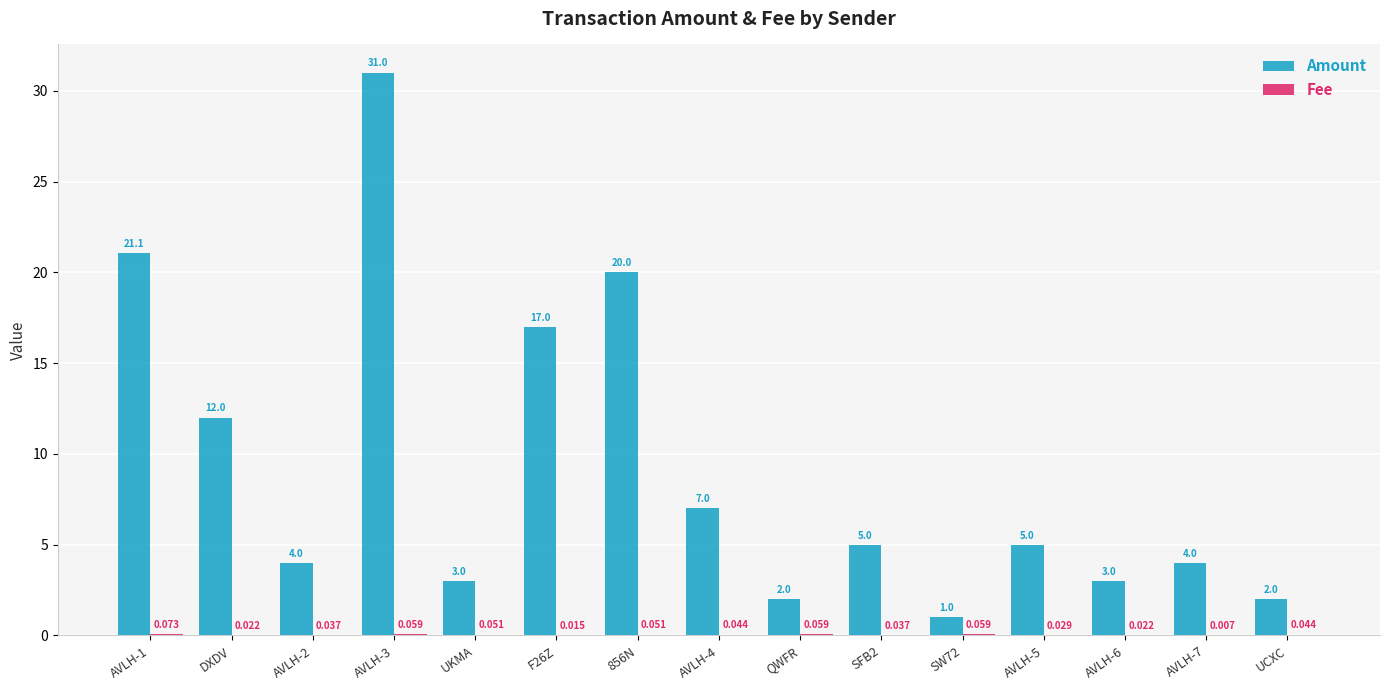

Between AVLH-2 and F26Z, which series saw the biggest shift?

Amount